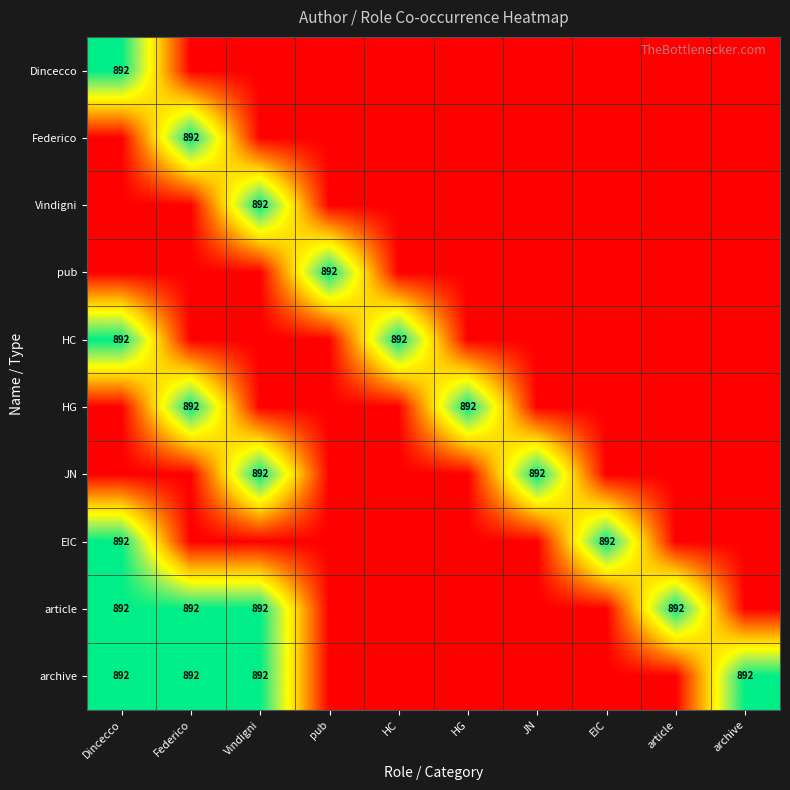

What is the spread (max minus min) of values at pub?

892